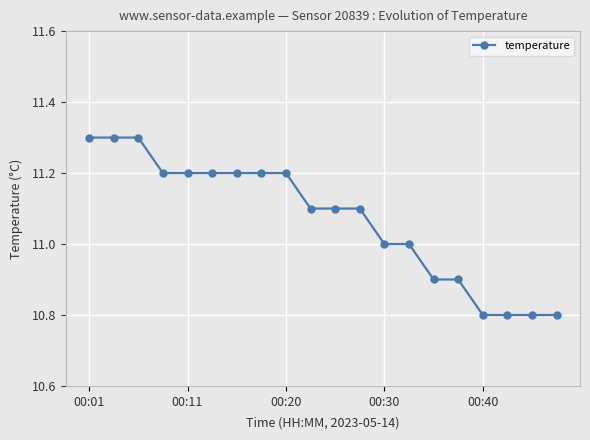

What is the value of the 17th point from the left?

10.8